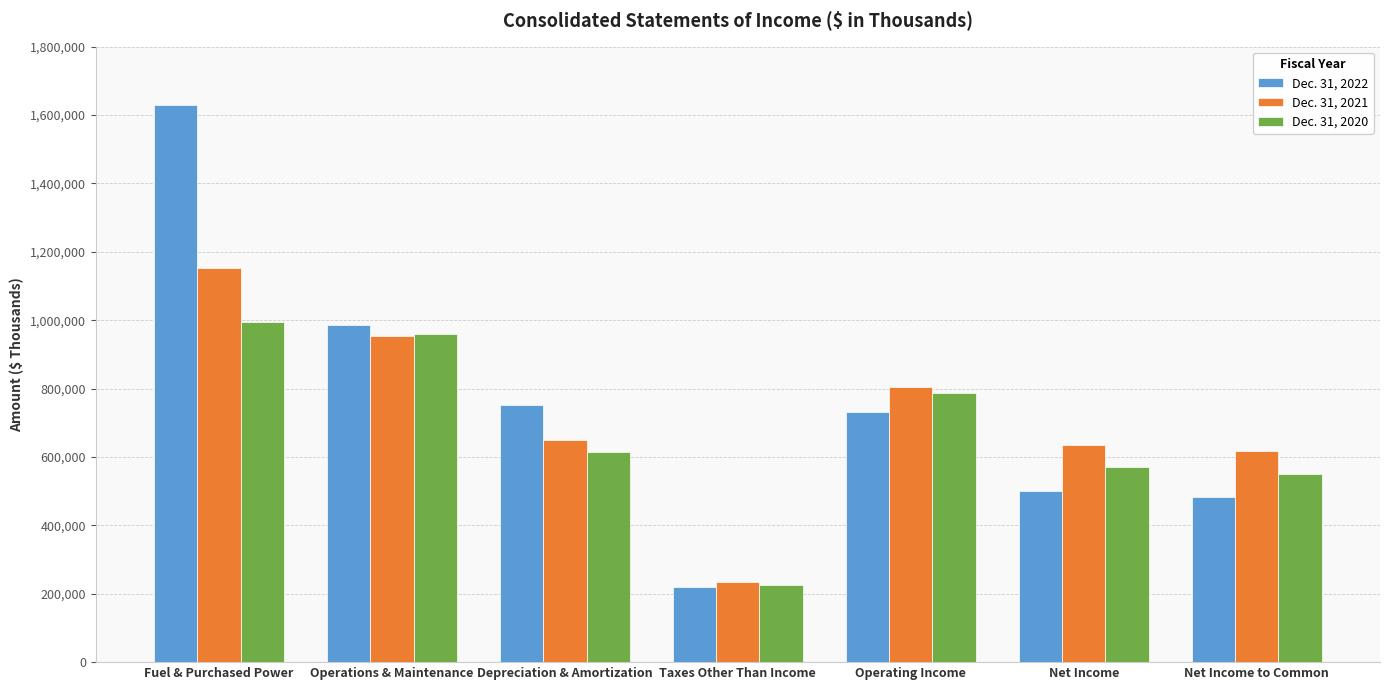

Reading right to left, transcribe all the data shown in this chart.

Dec. 31, 2022: 483602	500826	731911	220370	753195	987072	1629343
Dec. 31, 2021: 618720	635944	805310	234639	650875	954067	1152551
Dec. 31, 2020: 550559	570052	788152	224835	614378	958910	993419